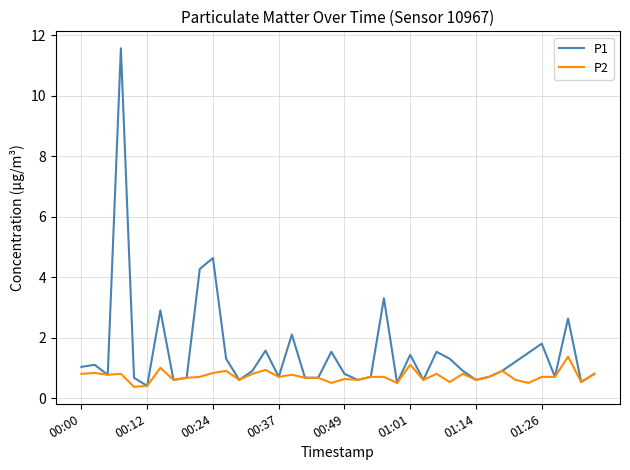

Does the chart display data point markers on the line(s)?

No